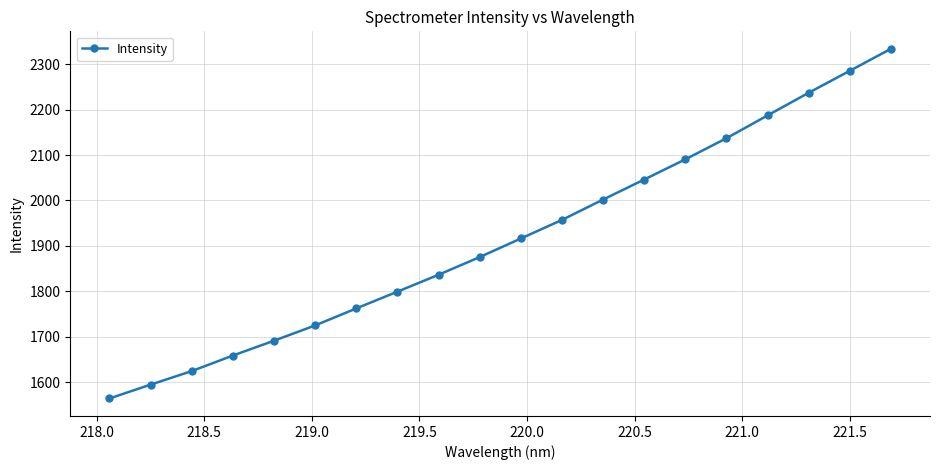

How many lines are shown in the chart?

1